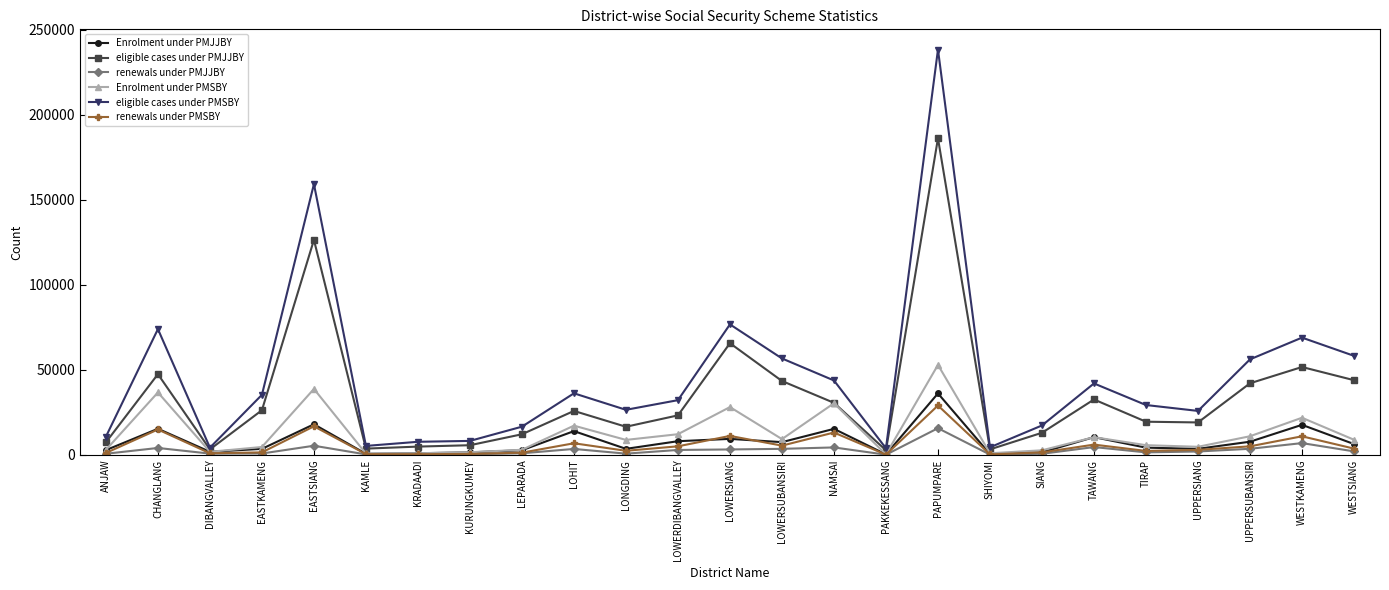

What is the label of the 5th point from the left?

EASTSIANG